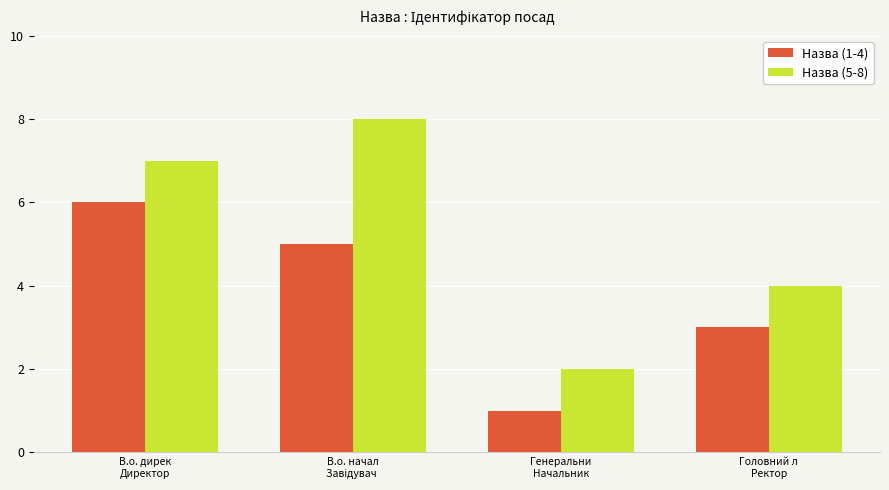

What are all the series names shown in the legend?

Назва (1-4), Назва (5-8)